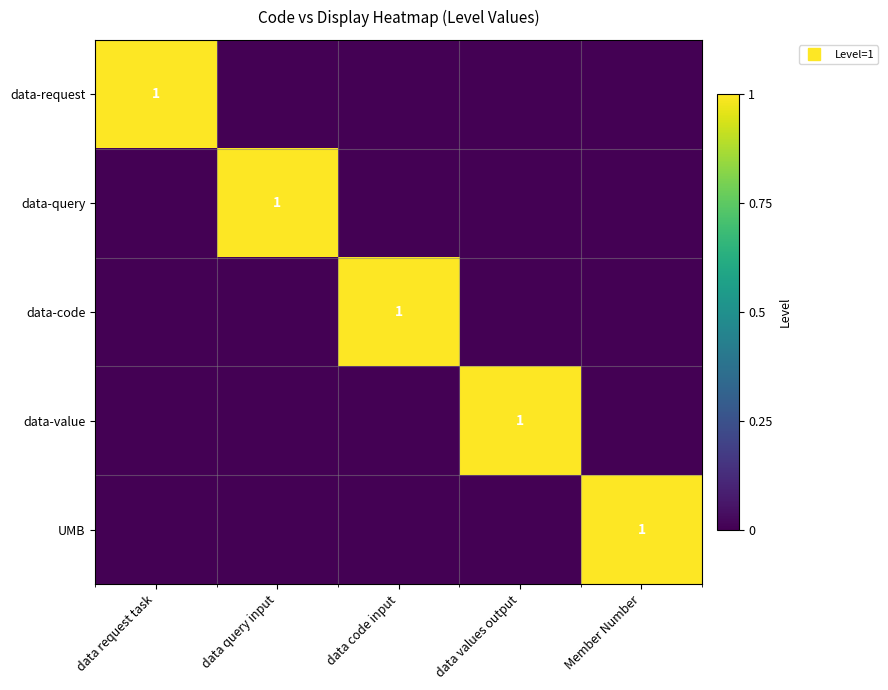

What is the total value across all series at data code input?

1